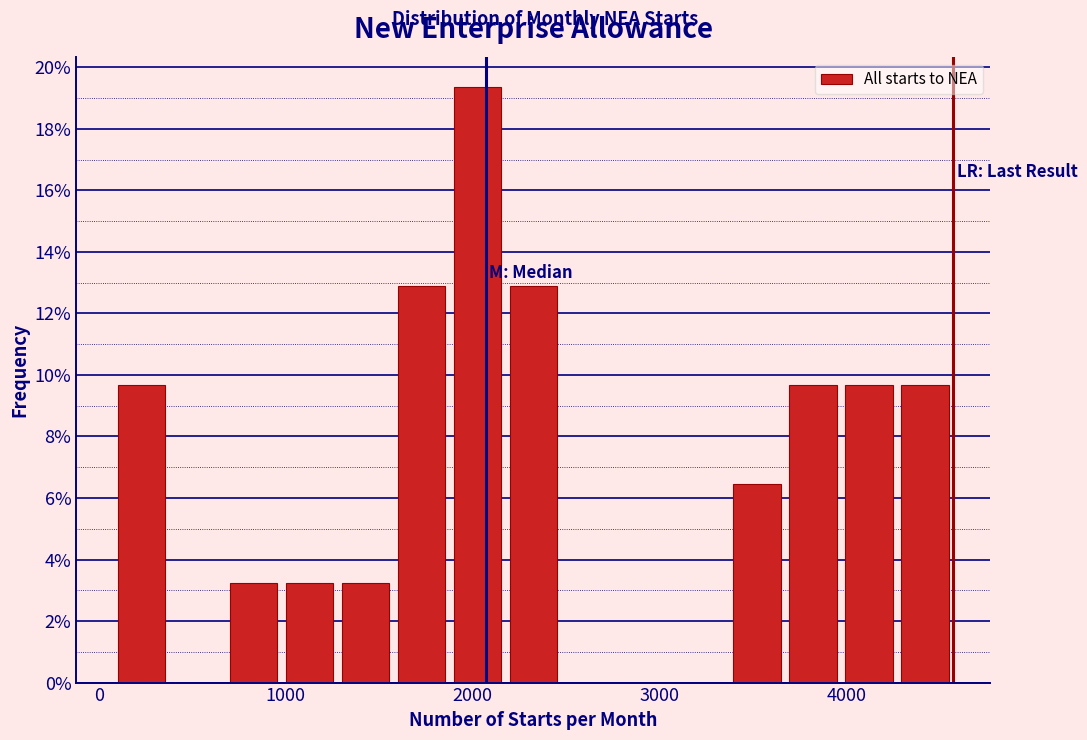

Read against the x-axis, roughly where is the centre of the tallest bar?

2000